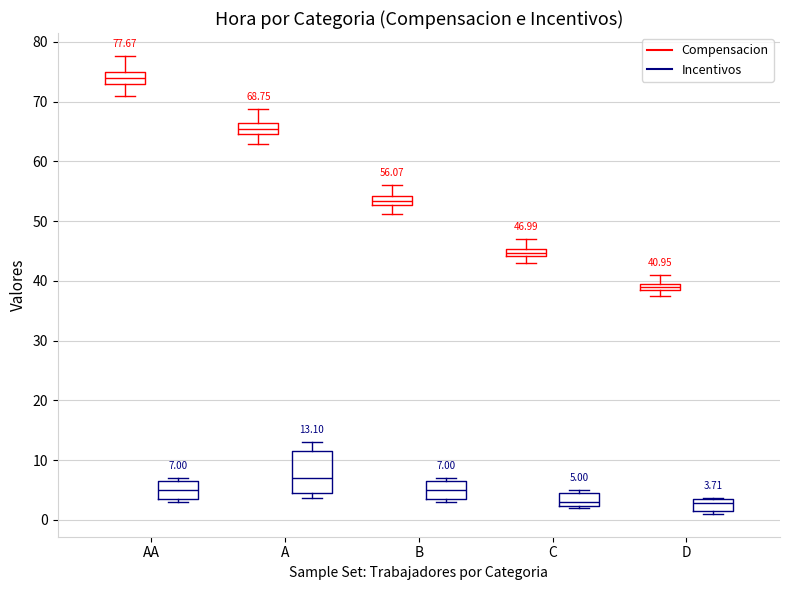

Which box is the tallest, from its lower edge to its upper edge?

A (Incentivos)